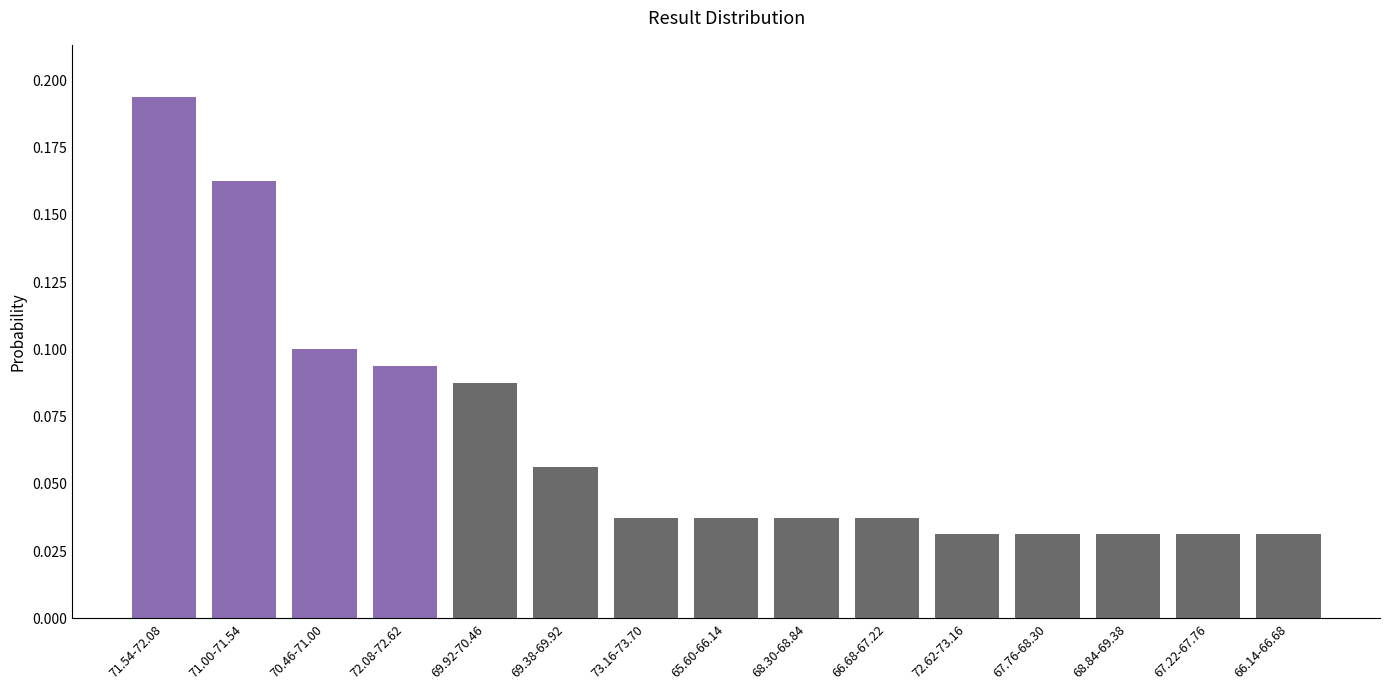

What is the sum of all values?

1.0